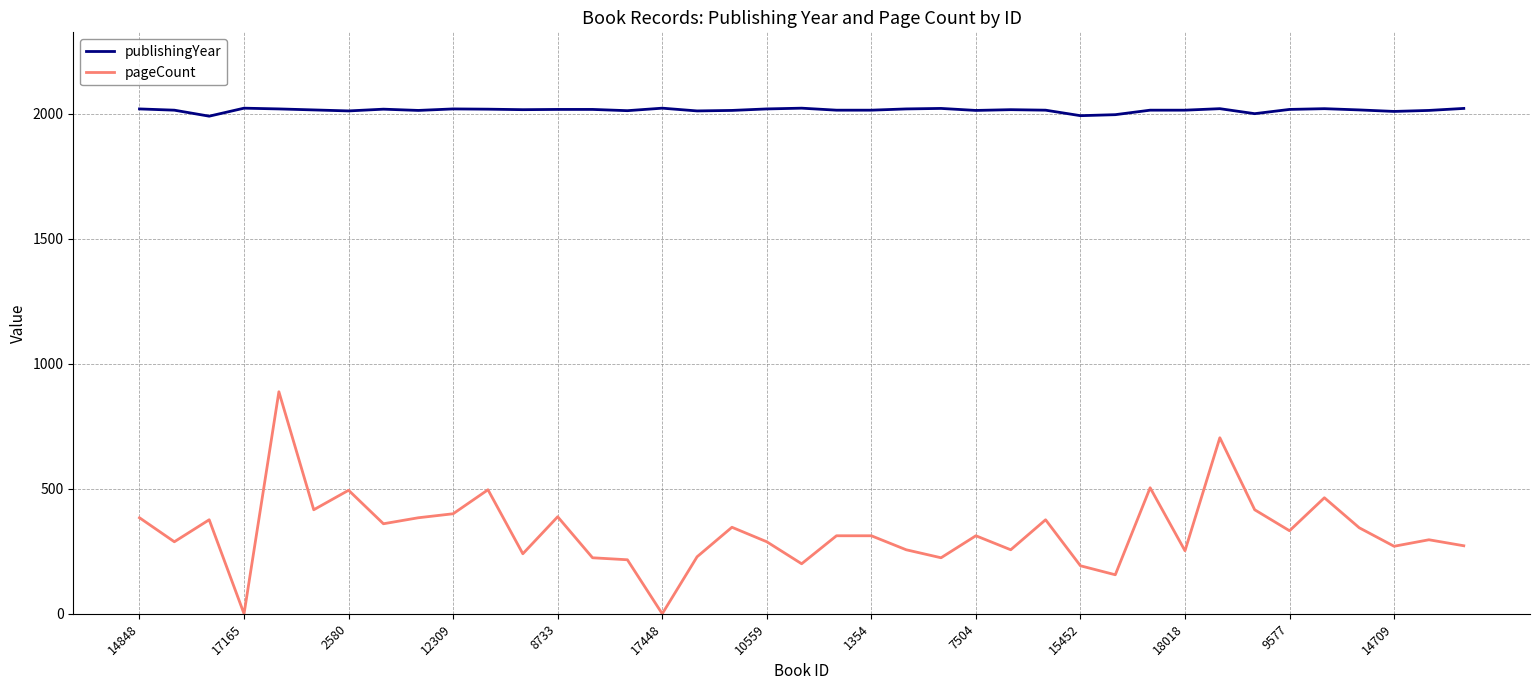

Which series has the widest spread of values?

pageCount